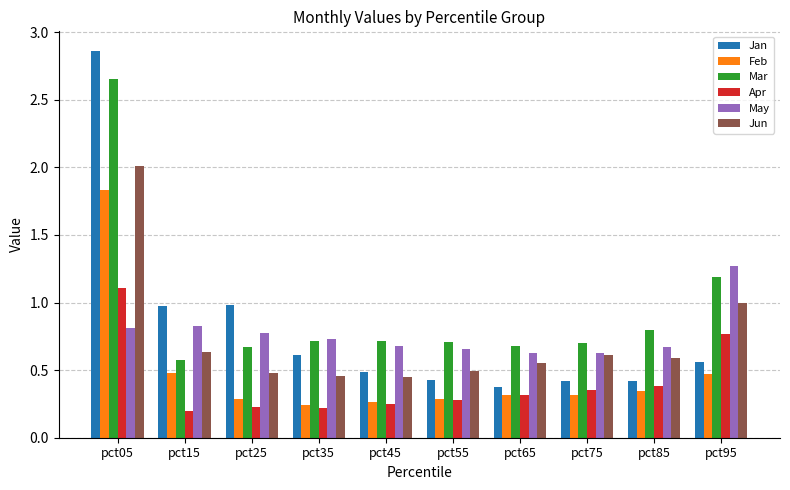

At how many categories does at least one series exceed 2?

1